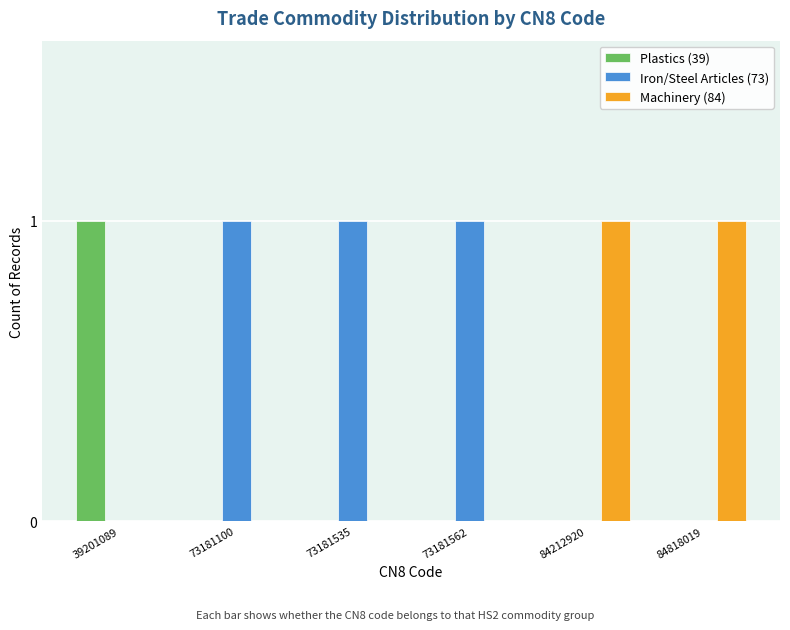

How many groups of bars are there?

6